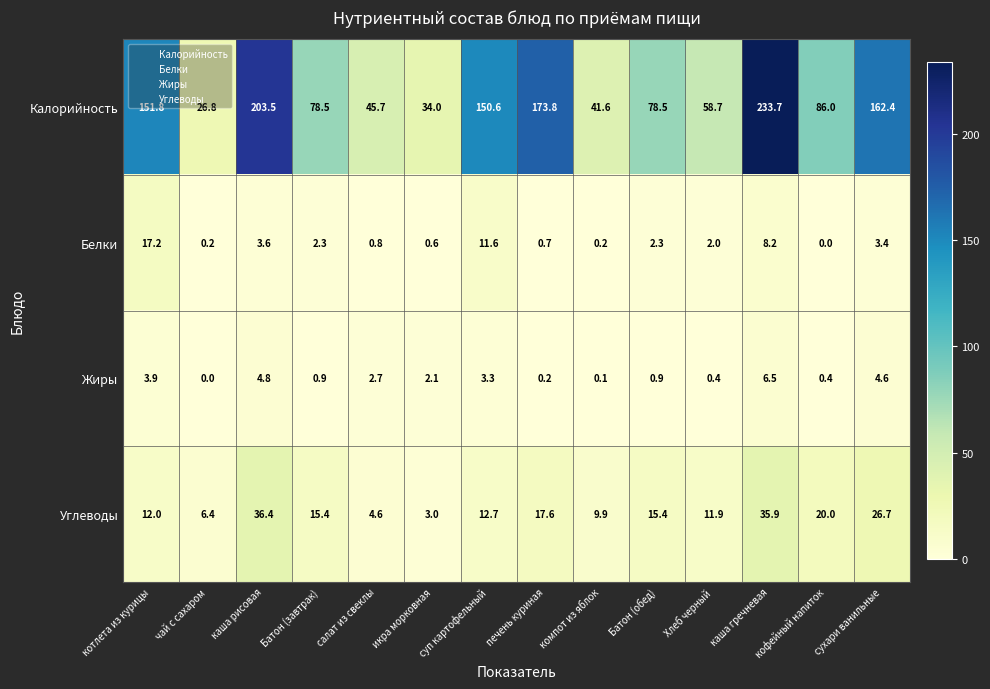

Where is Углеводы nearest to the value 19?

кофейный напиток